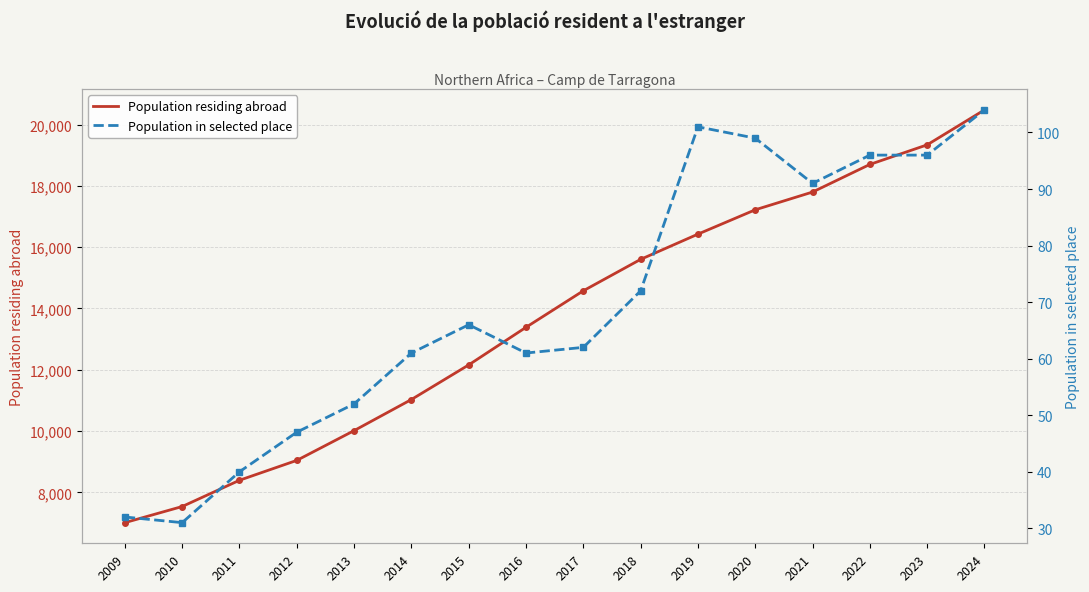

What is the maximum value shown in the chart?

20478